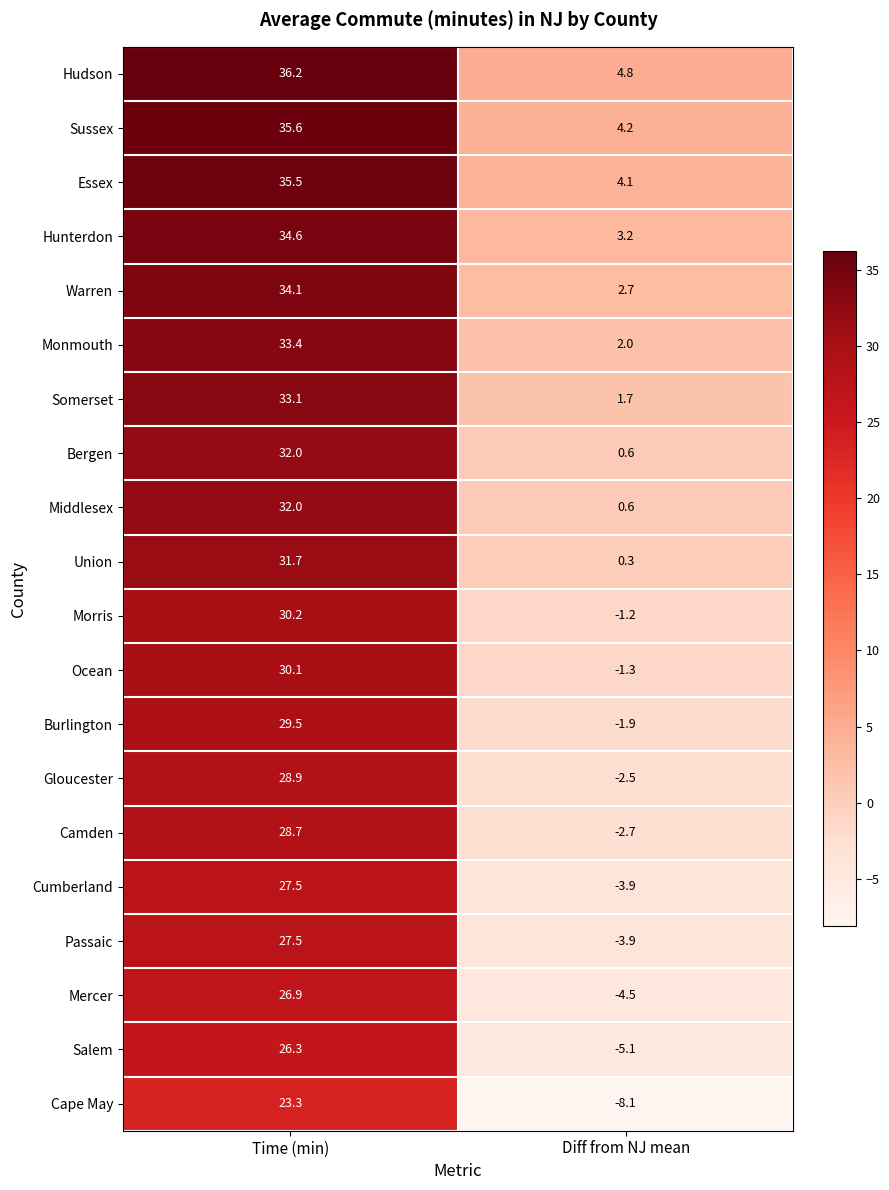

True or false: Burlington has a value of -3.3 at Diff from NJ mean.

False